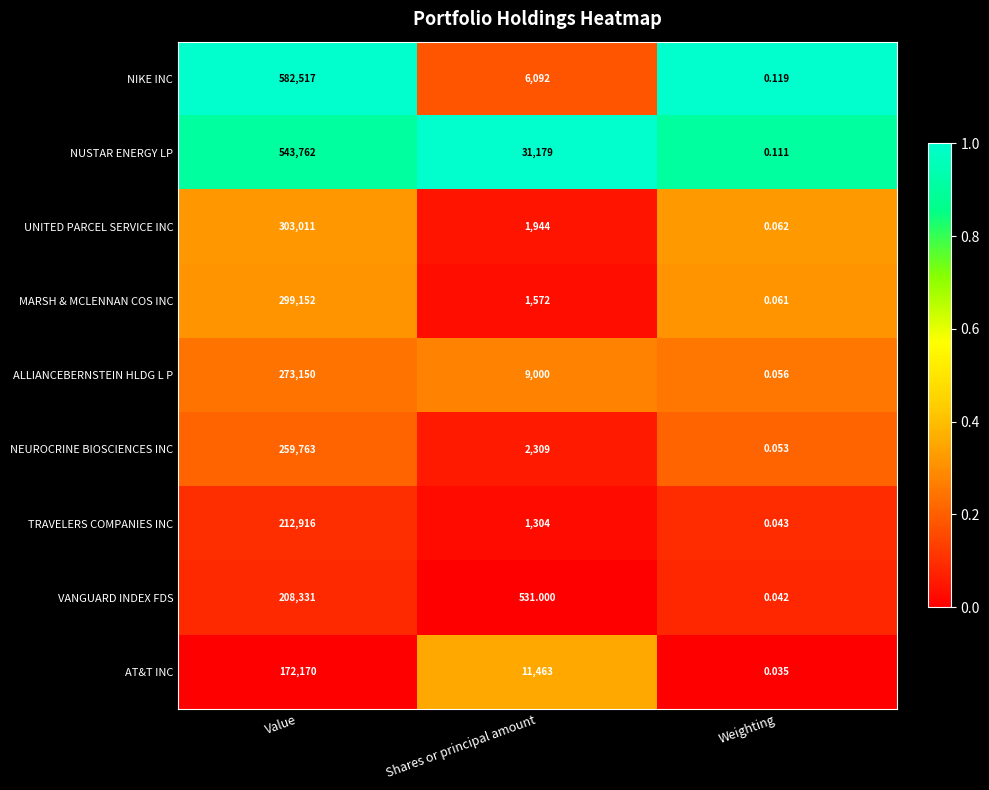

Which series has the widest spread of values?

NIKE INC